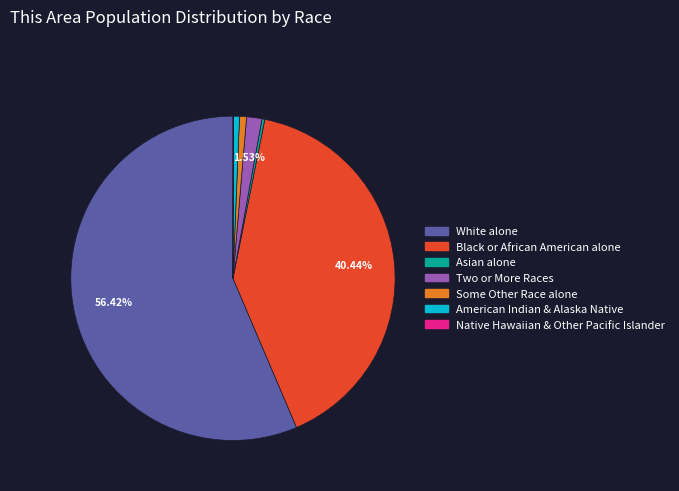

Is there any slice that represents more than half of the pie?

Yes